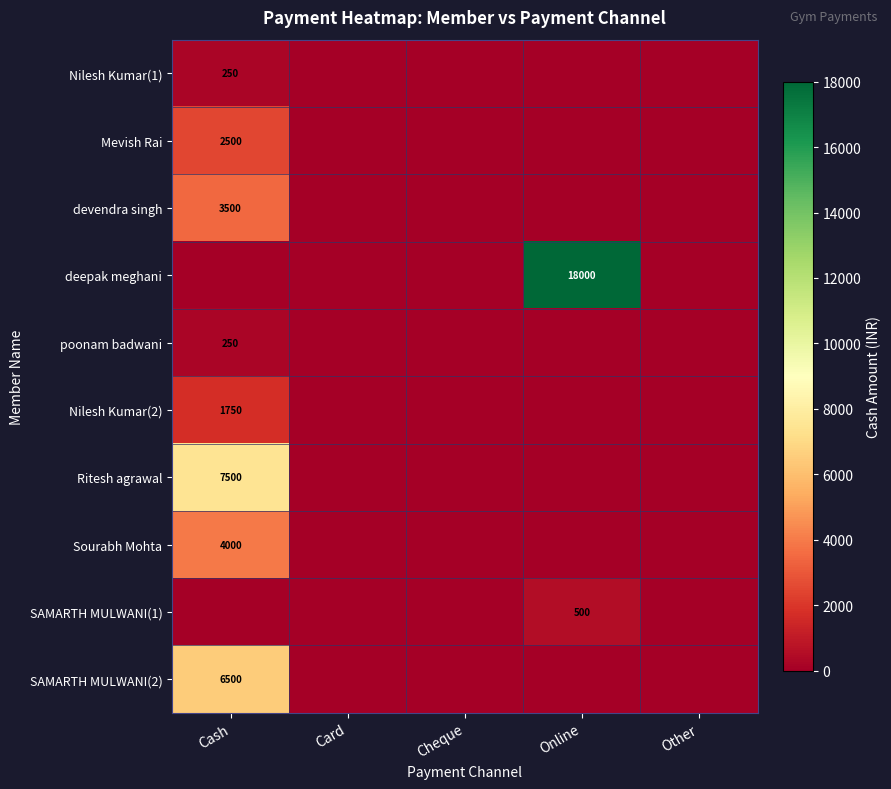

True or false: Ritesh agrawal has a value of 3166 at Cash.

False